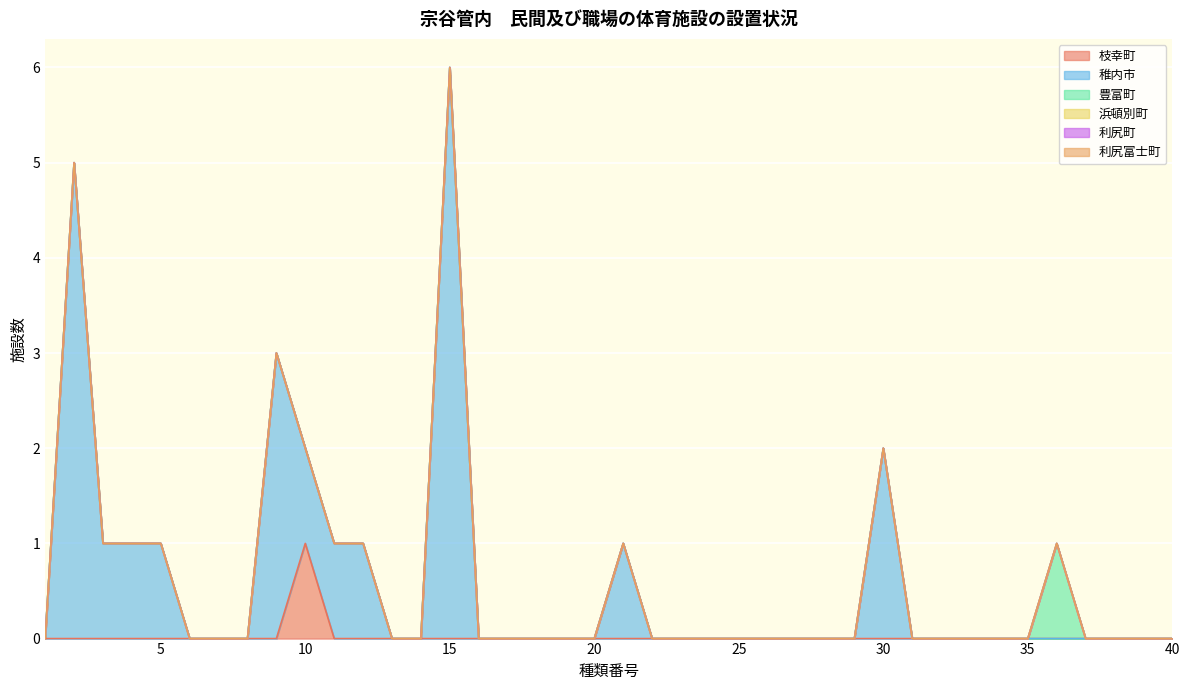

True or false: 稚内市 and 豊富町 intersect in this chart.

False